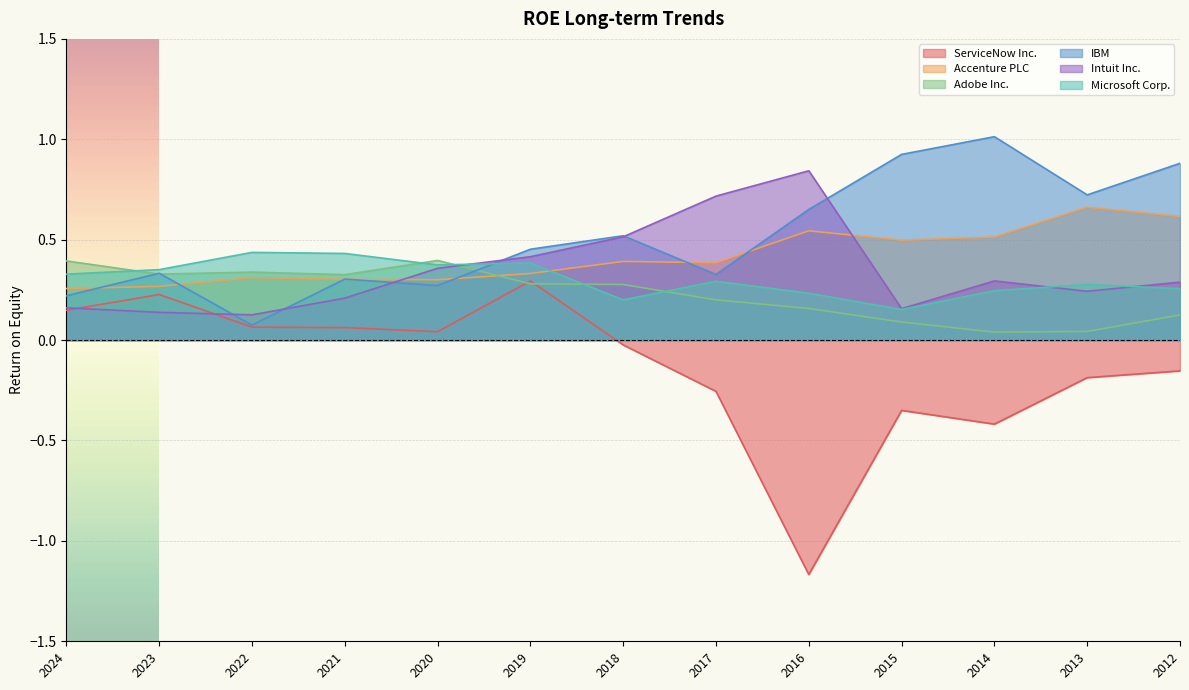

What is the total value across all series at 2014?

1.7